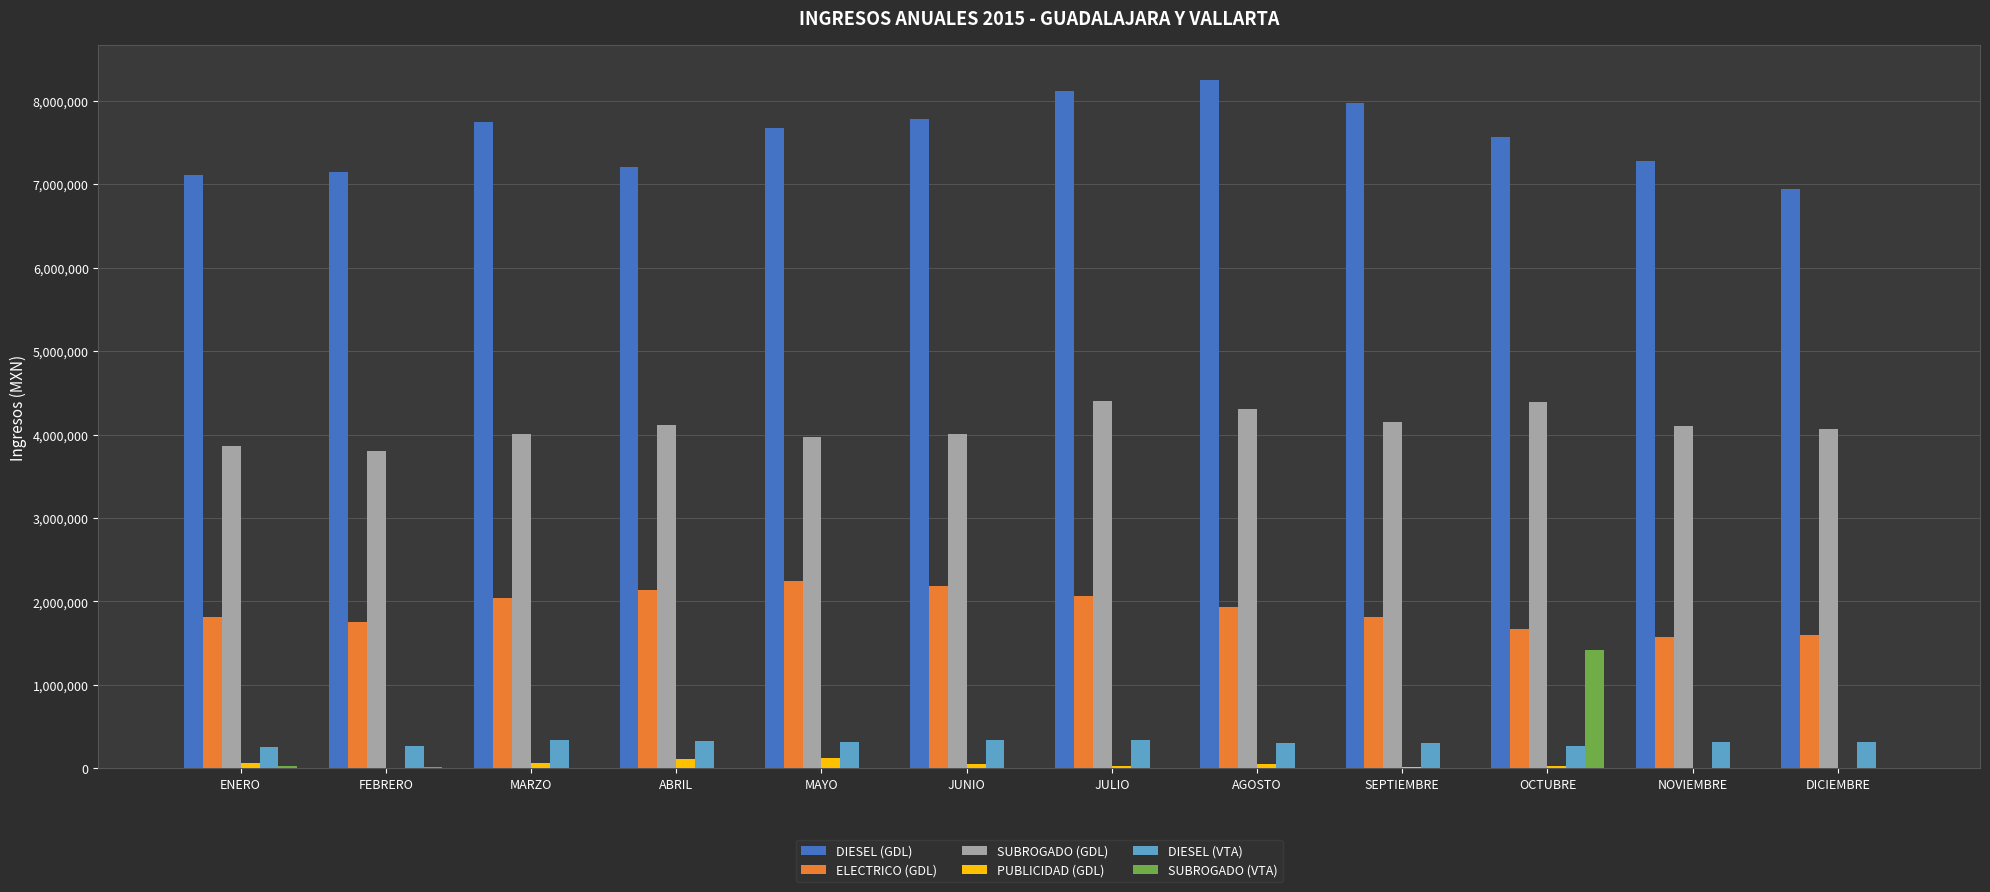

Are the bars grouped side by side (vs. stacked)?

Yes